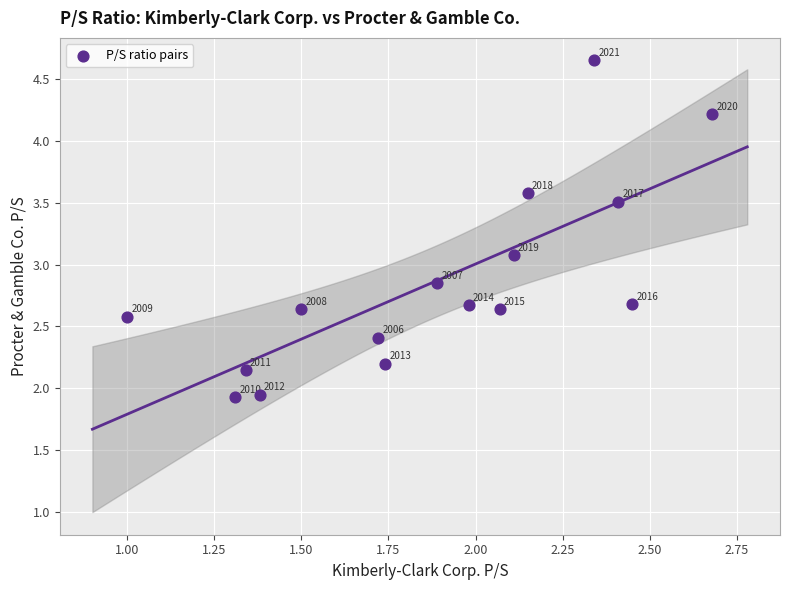

What is the range of X values (max minus min)?

1.7